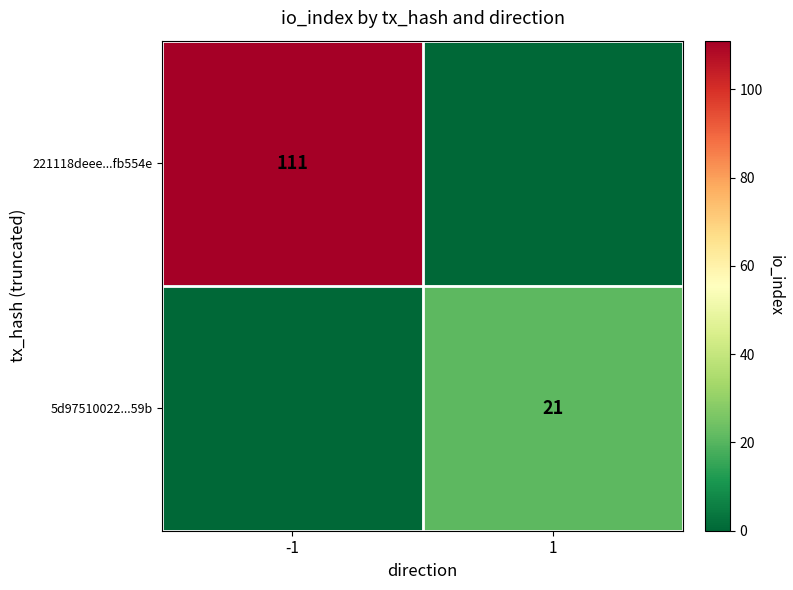

Count the number of categories in the chart.

2